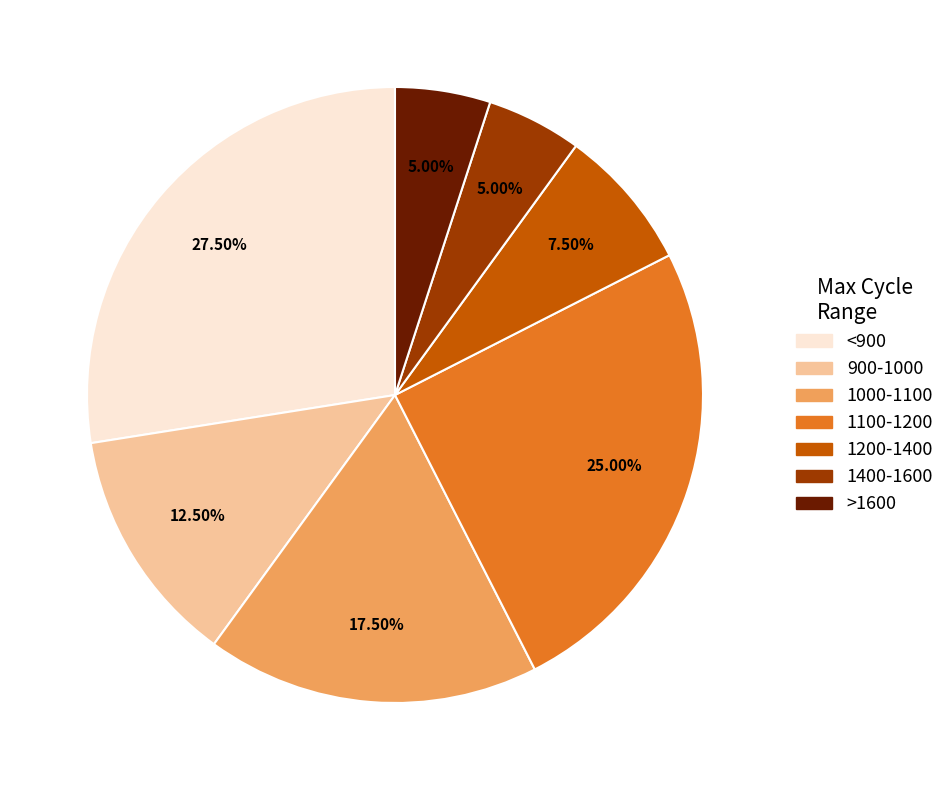

Is there any slice that represents more than half of the pie?

No